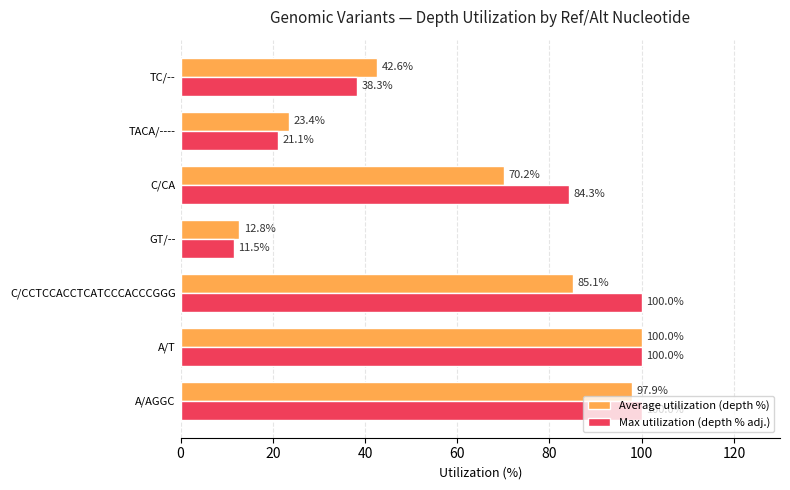

Which series has the widest spread of values?

Max utilization (depth % adj.)